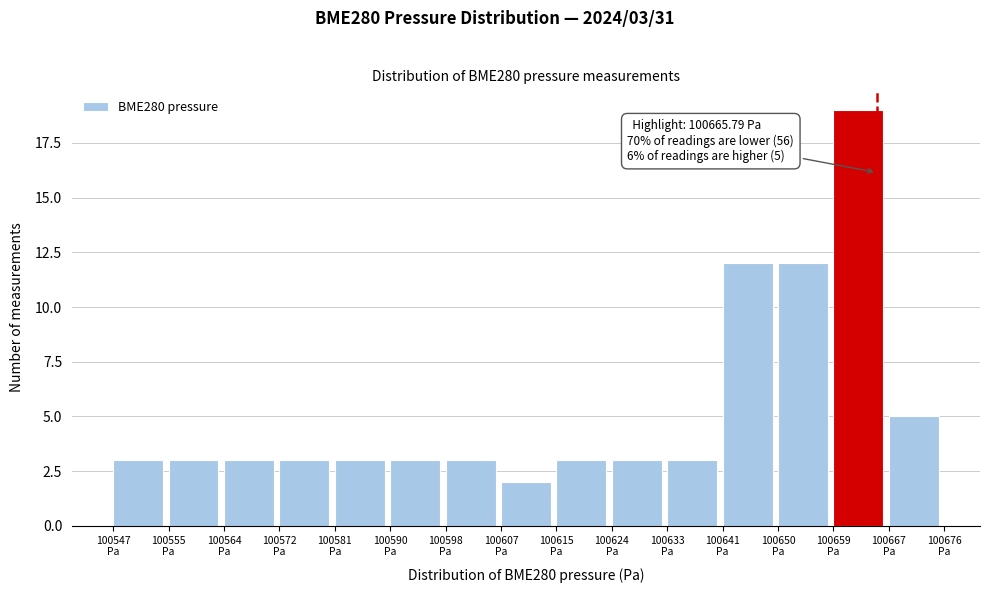

Which range on the x-axis has the tallest bar?

100659 to 100668